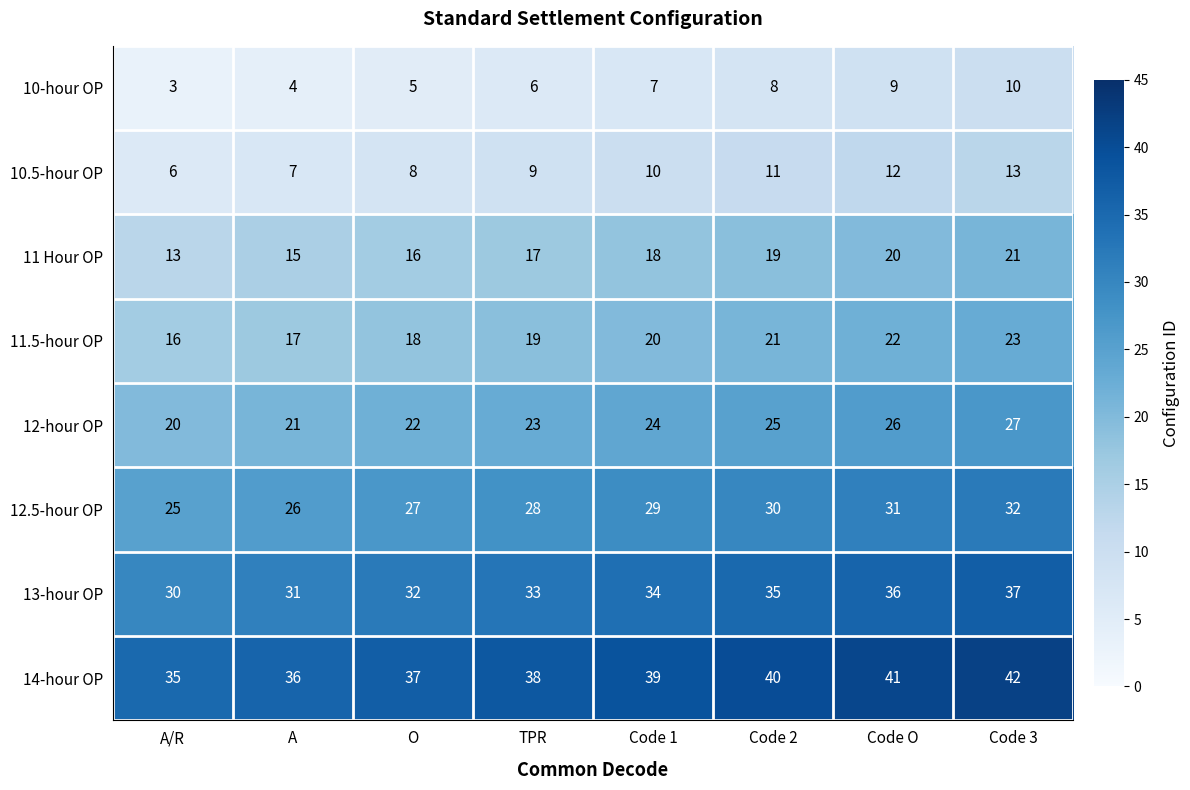

What is the difference between the maximum and minimum values in the 10-hour OP series?

7